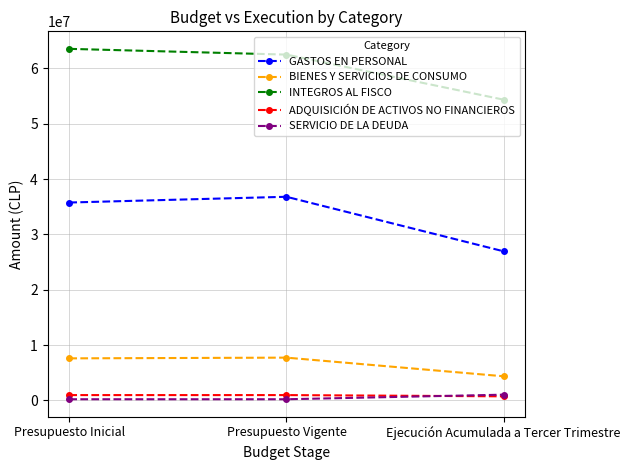

What is the highest value of the BIENES Y SERVICIOS DE CONSUMO series?

7727252